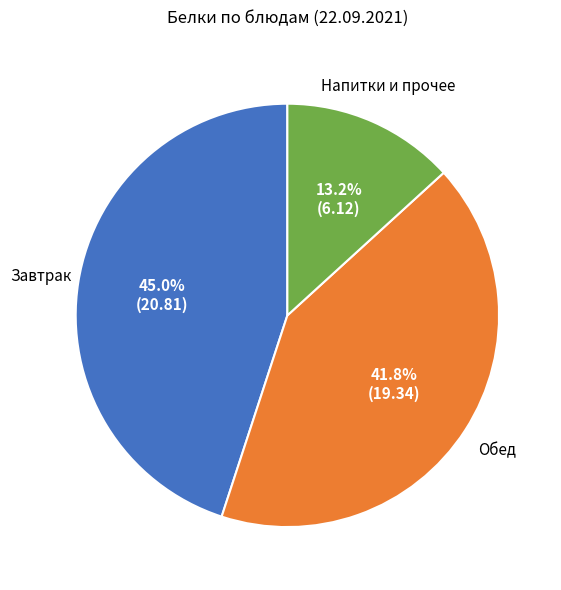

Is there any slice that represents more than half of the pie?

No